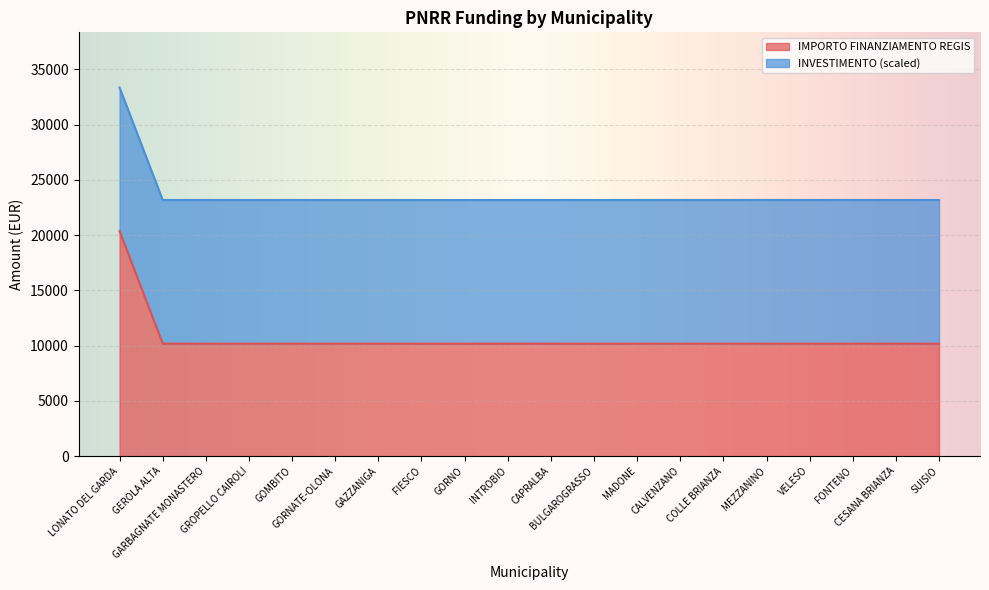

What is the sum of all values?

473612